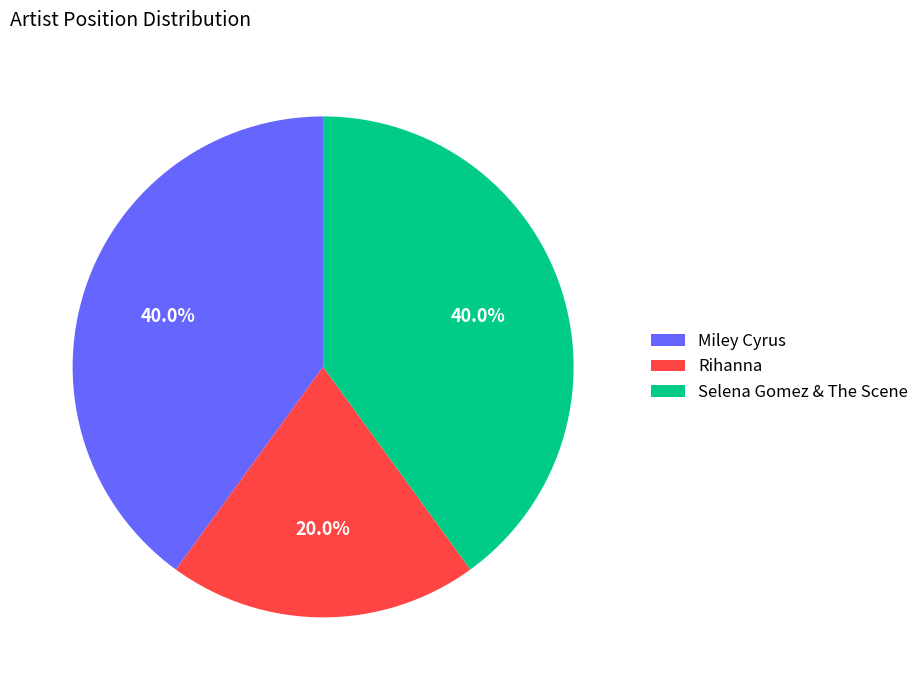

Count the number of slices in the pie.

3